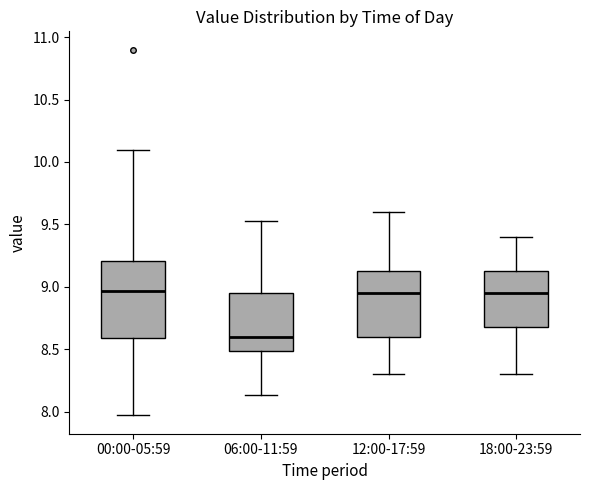

Which box is the tallest, from its lower edge to its upper edge?

00:00-05:59